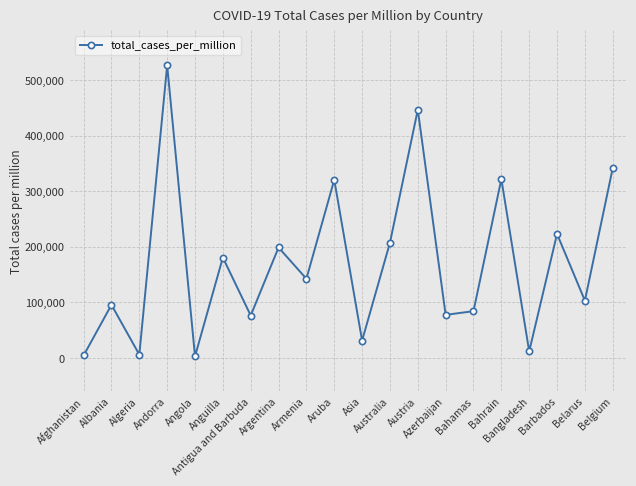

What is the average value?

170054.5